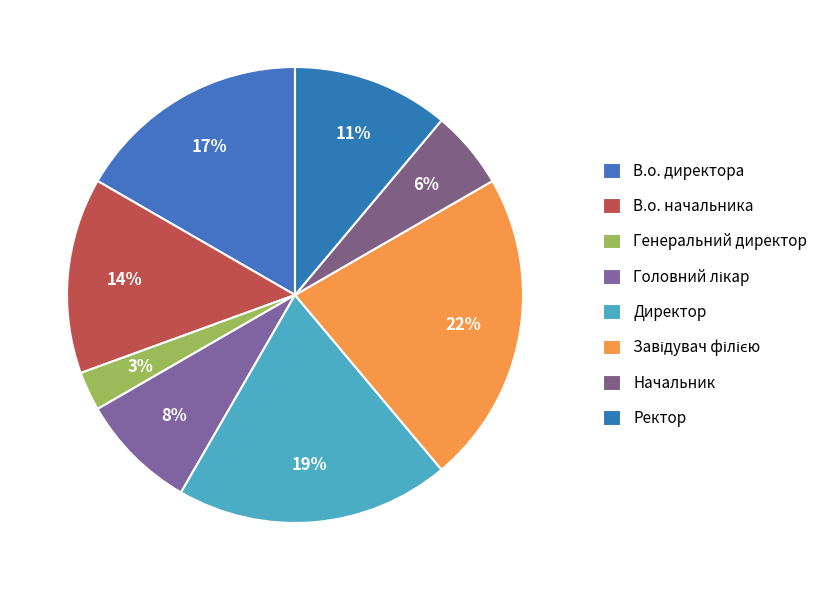

What is the smallest slice in the pie chart?

Генеральний директор